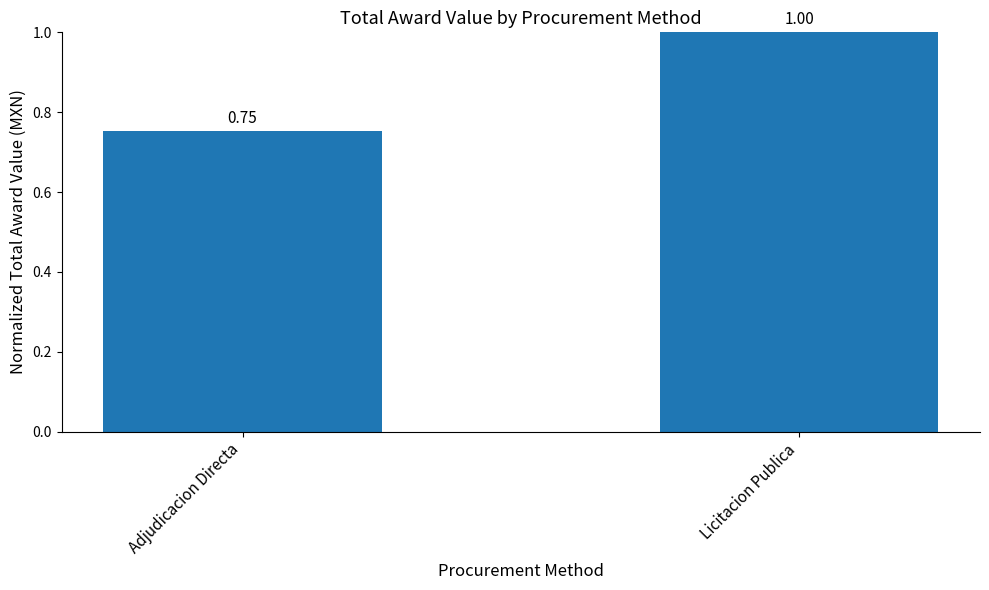

Between Adjudicacion Directa and Licitacion Publica, which is larger?

Licitacion Publica